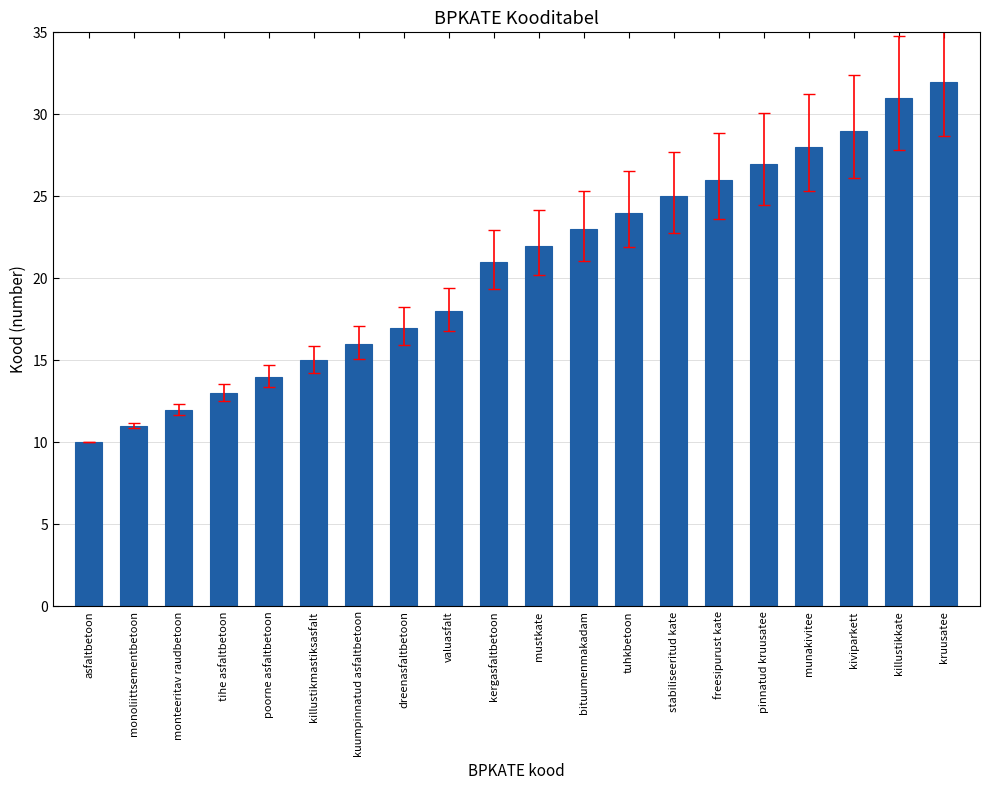

What is the sum of the values at asfaltbetoon and kiviparkett?

39